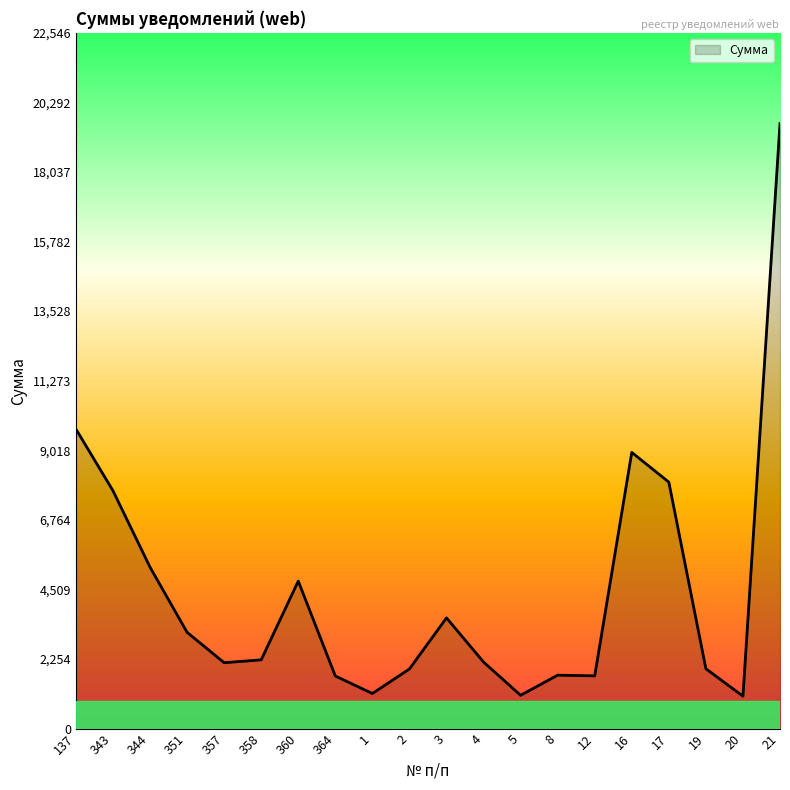

True or false: there are more than 1 points higher than both neighbors.

True